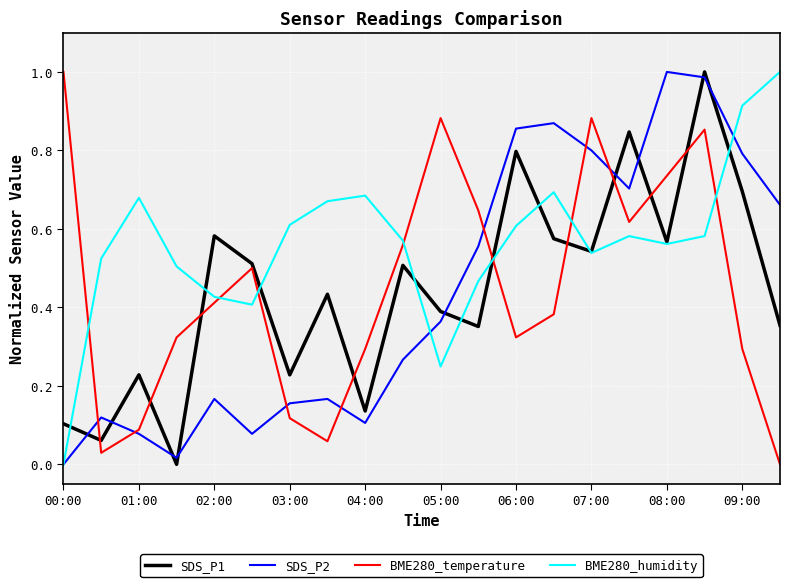

Which series ends up on top after the final intersection of SDS_P1 and SDS_P2?

SDS_P2